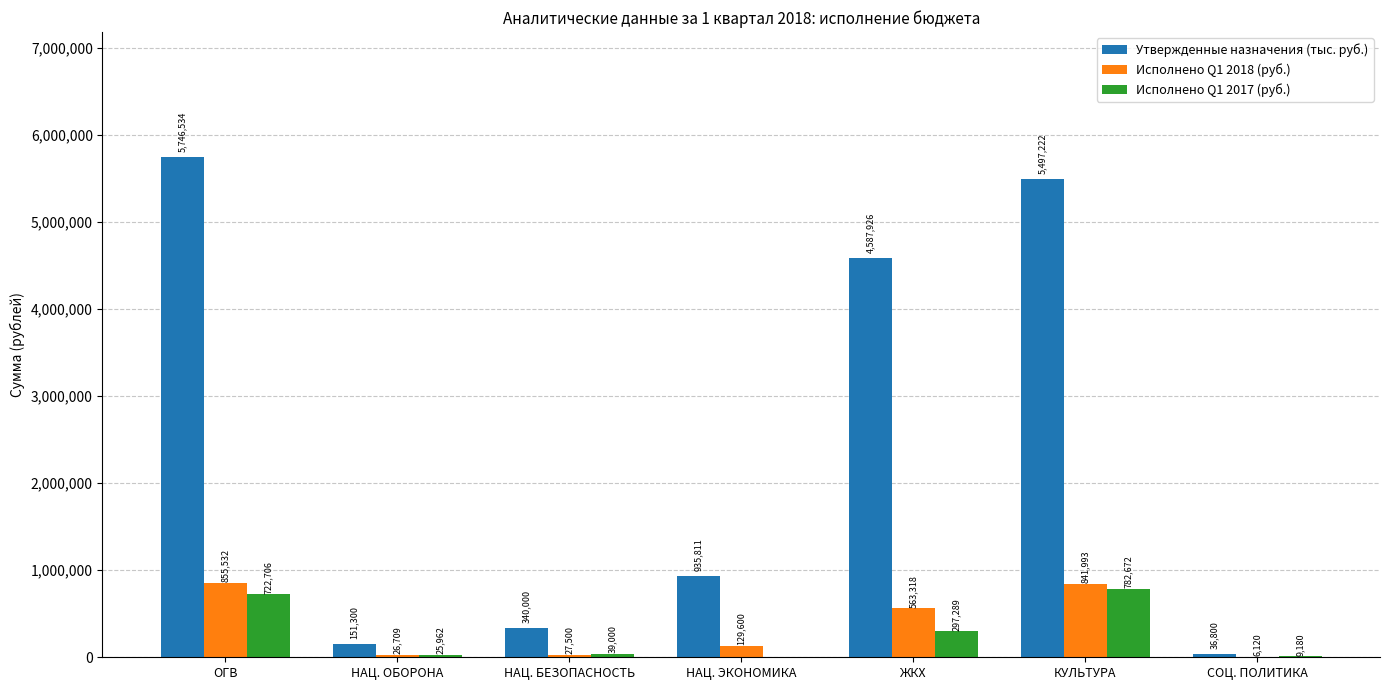

Is it true that Исполнено Q1 2017 (руб.) equals 722705.6 at ОГВ?

True